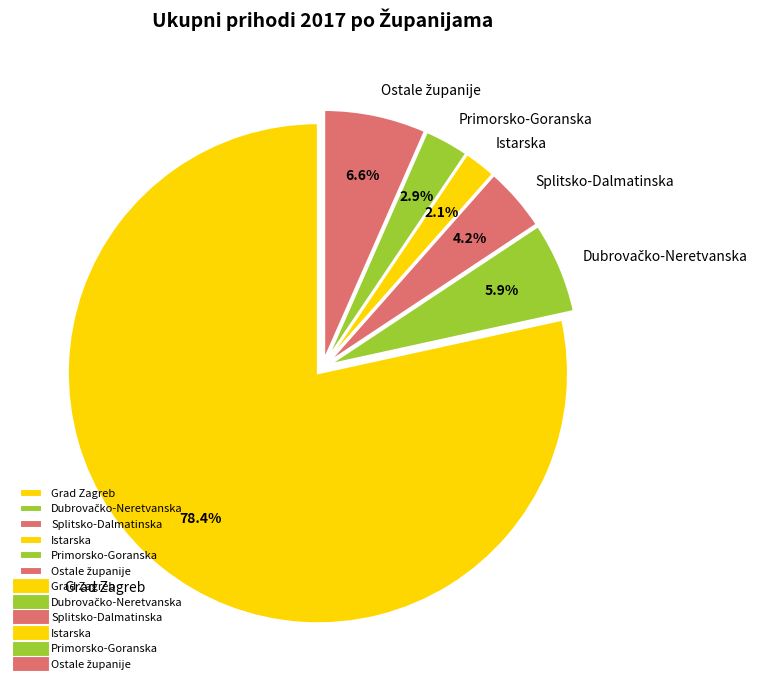

To the nearest percent, what is the difference between the largest and smallest slice percentages?

76%